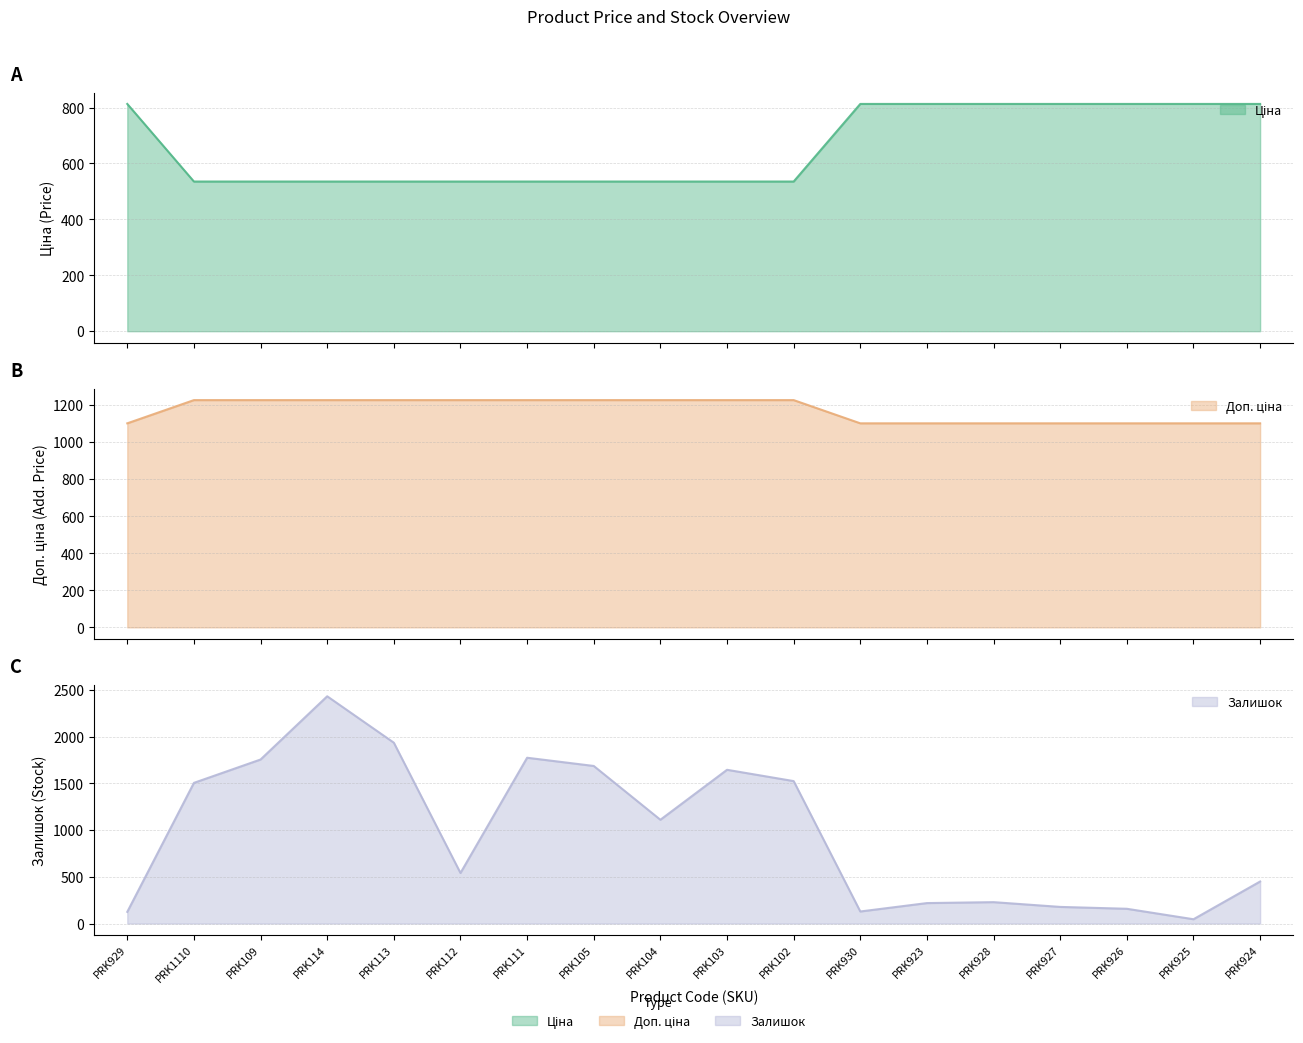

At which category does the chart reach its peak across all series?

PRK114